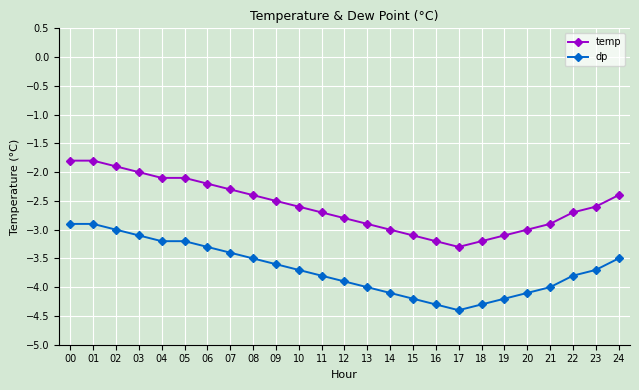

What is the difference between the maximum and minimum values in the dp series?

1.5